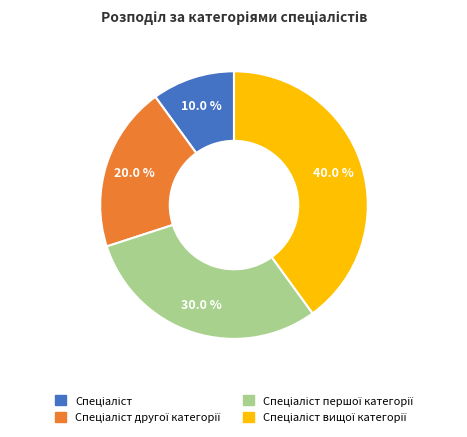

Is there a majority slice in this chart?

No